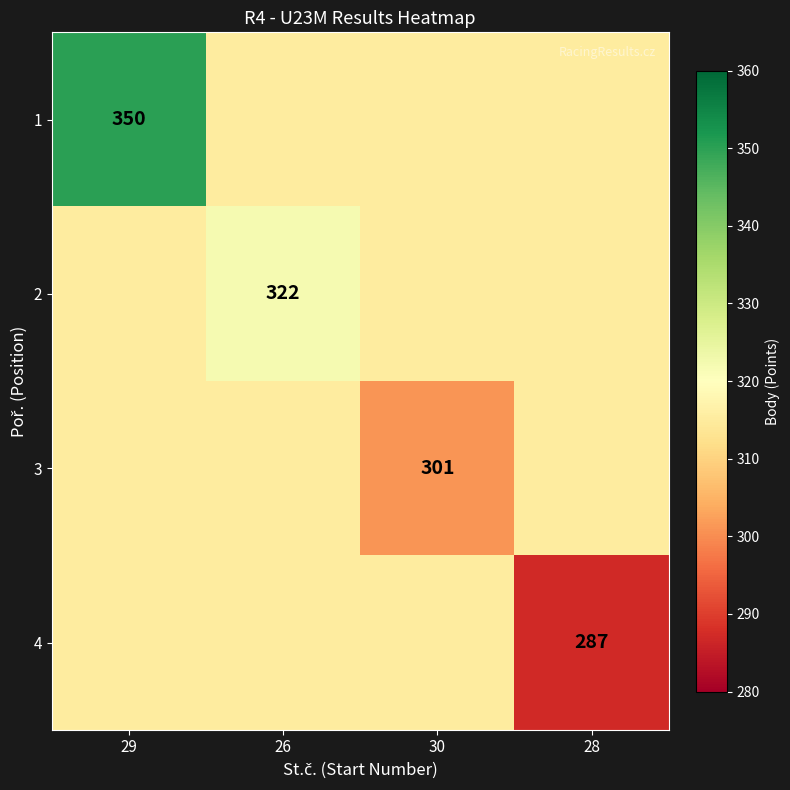

The 1 series shows 350 at 29. True or false?

True